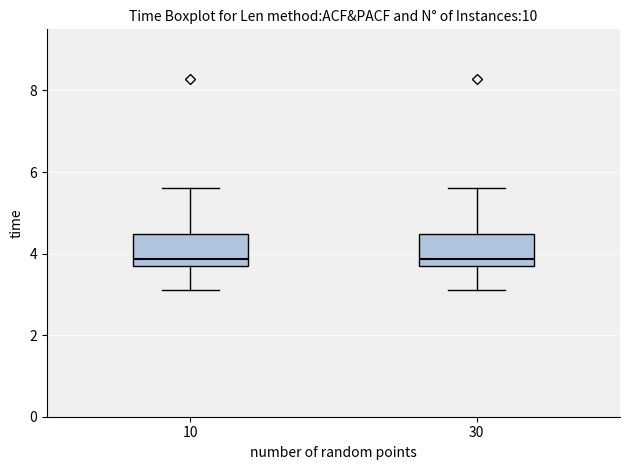

Reading left to right, read every box against the y-axis: the position of its median line, the range the box covers, and the ends of its whiskers. The values are not printed on the chart, so give them approximately, as read against the axis.

10: median 3.8, box 3.6 to 4.4, whiskers 3.2 to 5.6
30: median 3.8, box 3.6 to 4.4, whiskers 3.2 to 5.6